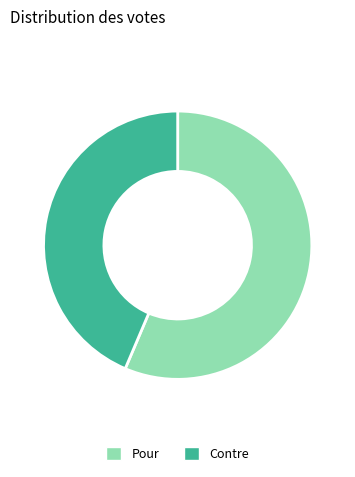

Rank the categories by value from highest to lowest.

Pour, Contre